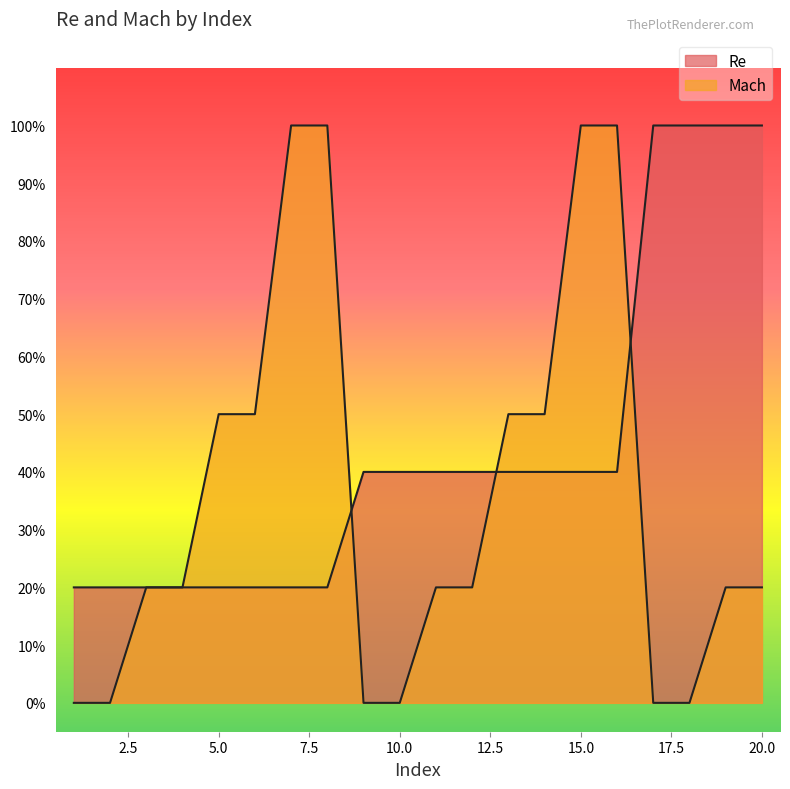

What is the sum of the Re values at 10 and 14?

0.8